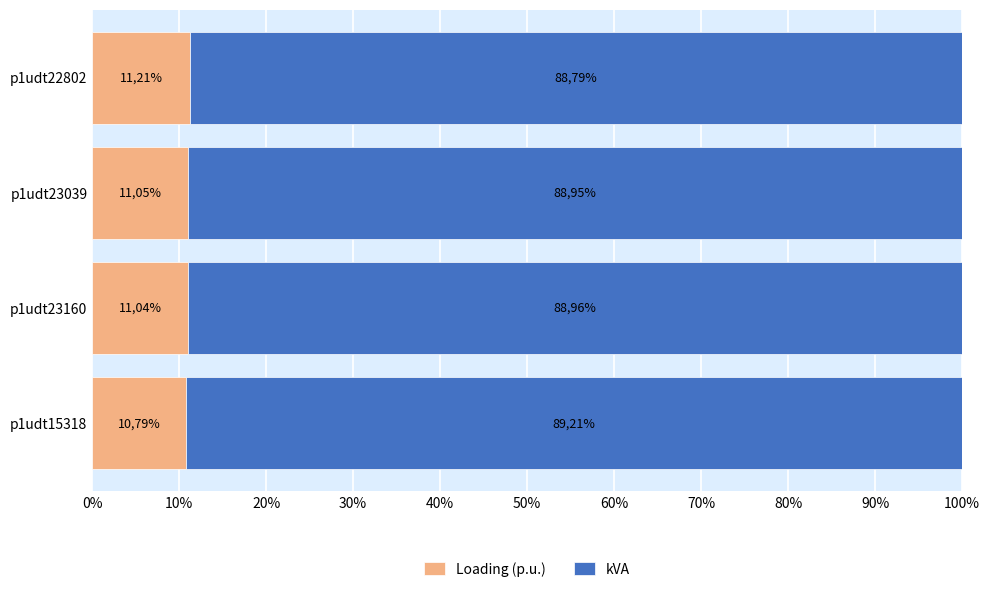

What are all the series names shown in the legend?

Loading (p.u.), kVA